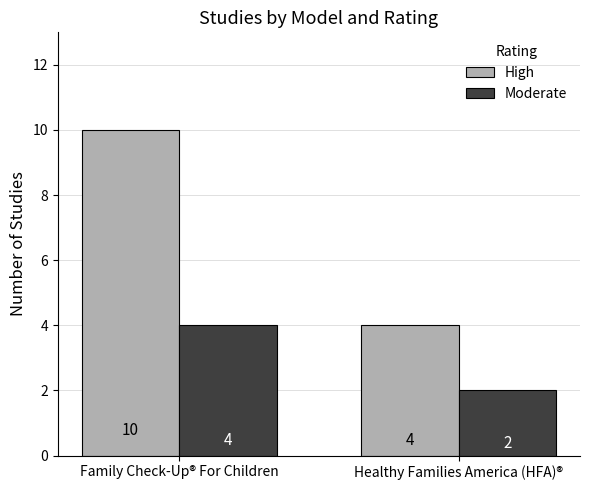

Are the bars horizontal?

No